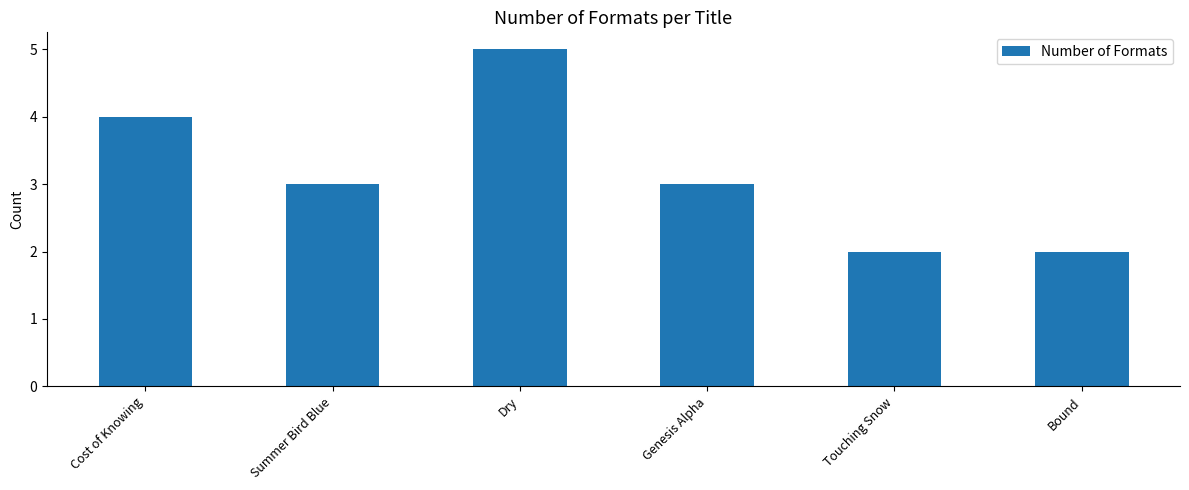

Which label corresponds to the largest value in the chart?

Dry